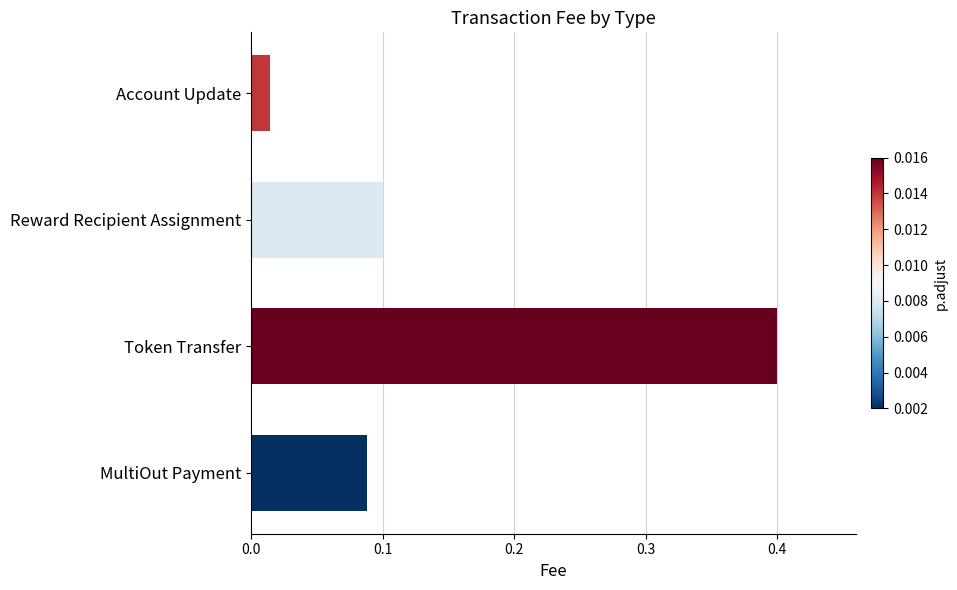

What is the sum of all values?

0.6